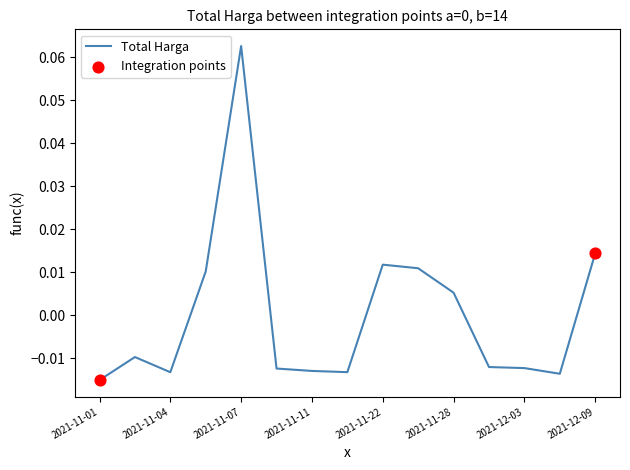

How many lines are shown in the chart?

1